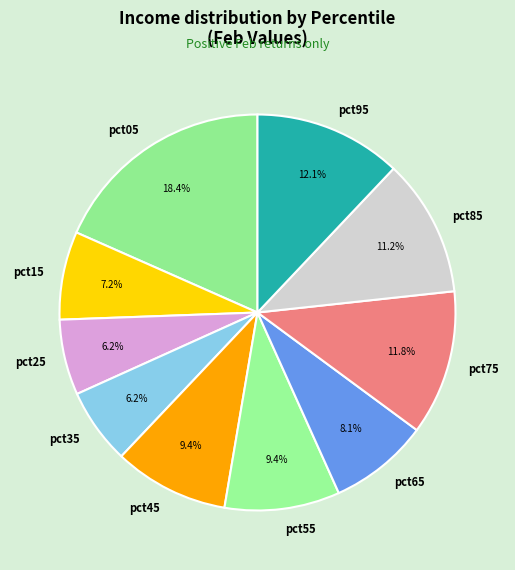

What is the total percentage of pct35 and pct25?

12.4%